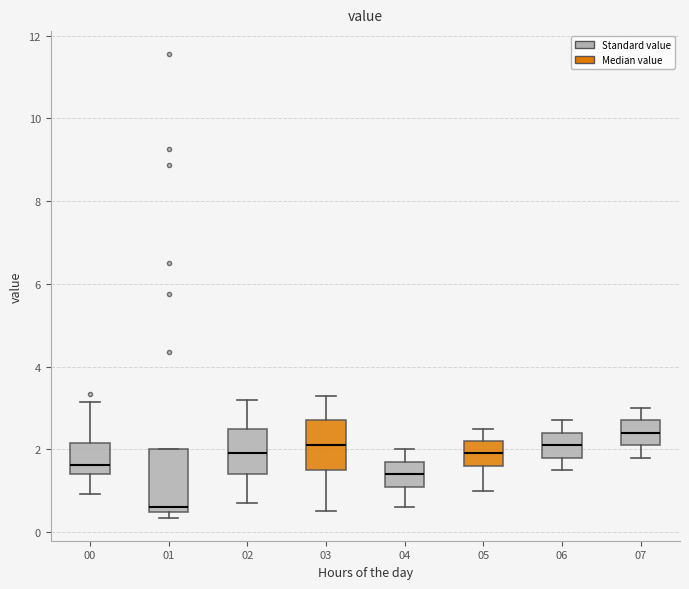

Where does the lower whisker of the box at x = 03 end on the y-axis? The values are not printed on the chart, so give them approximately, as read against the axis.

0.6